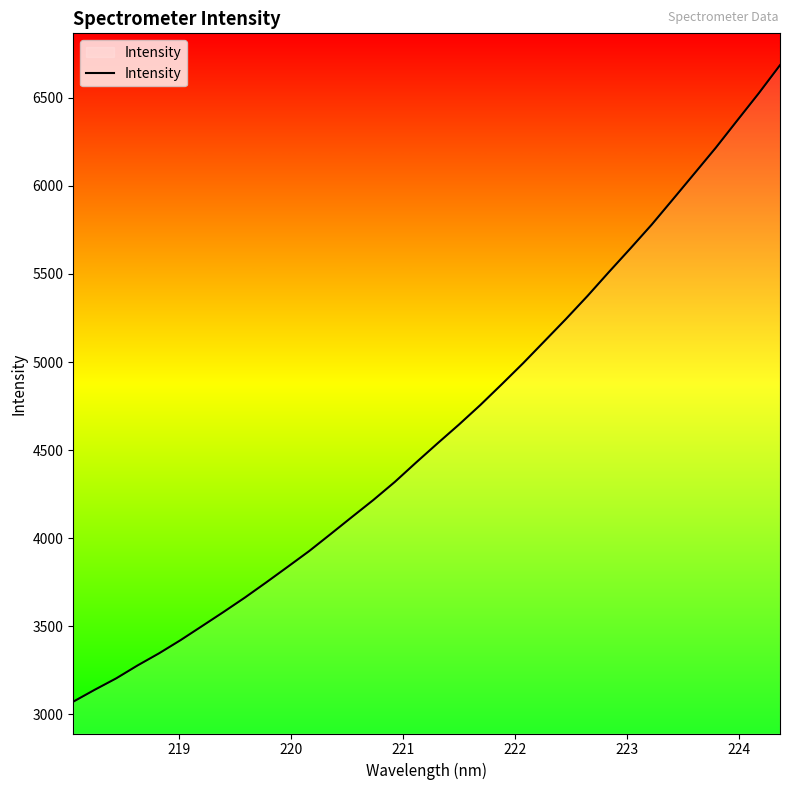

What is the difference between the maximum and minimum values?

3612.6